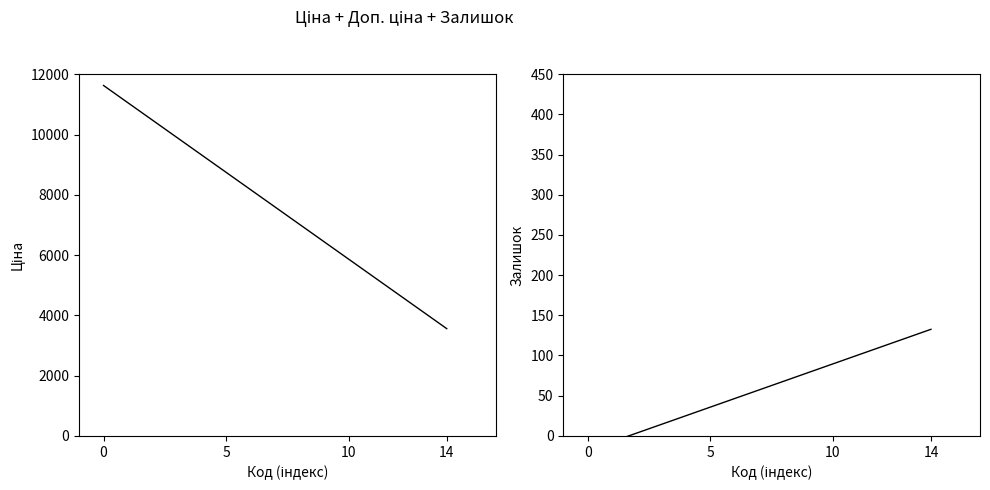

What is the lowest value of the Залишок series?

-18.1